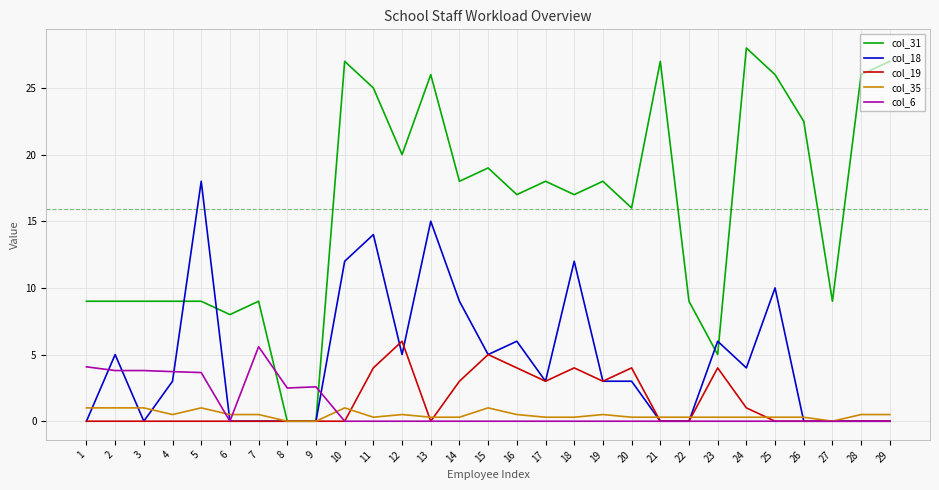

At which category is the sum across all series the highest?

11